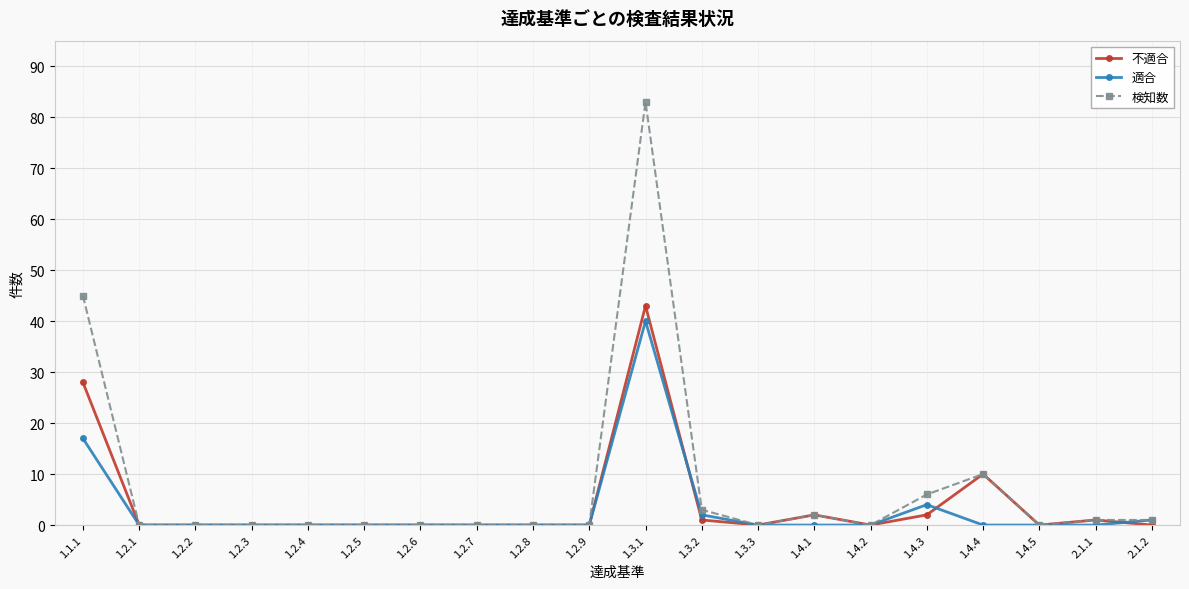

How many series are shown in this chart?

3